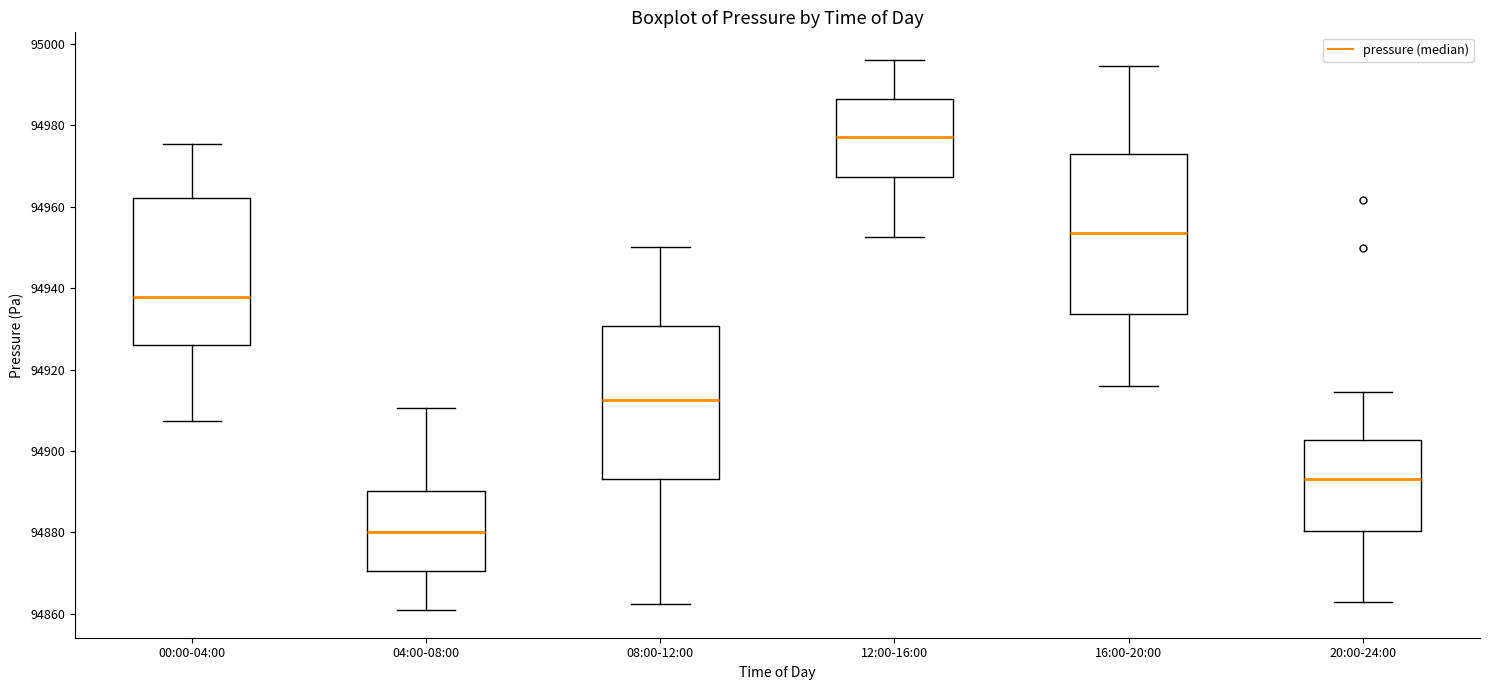

Which box has the lowest median line?

04:00-08:00